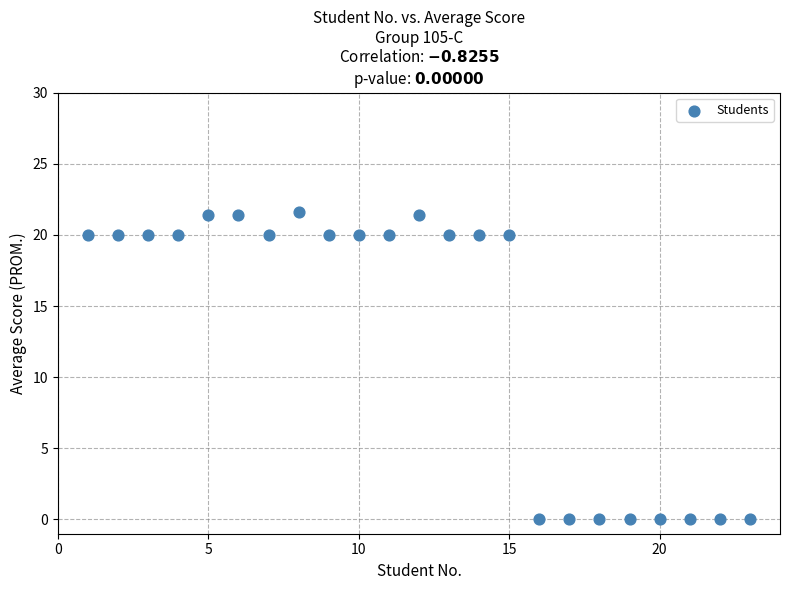

What is the range of X values (max minus min)?

22.0